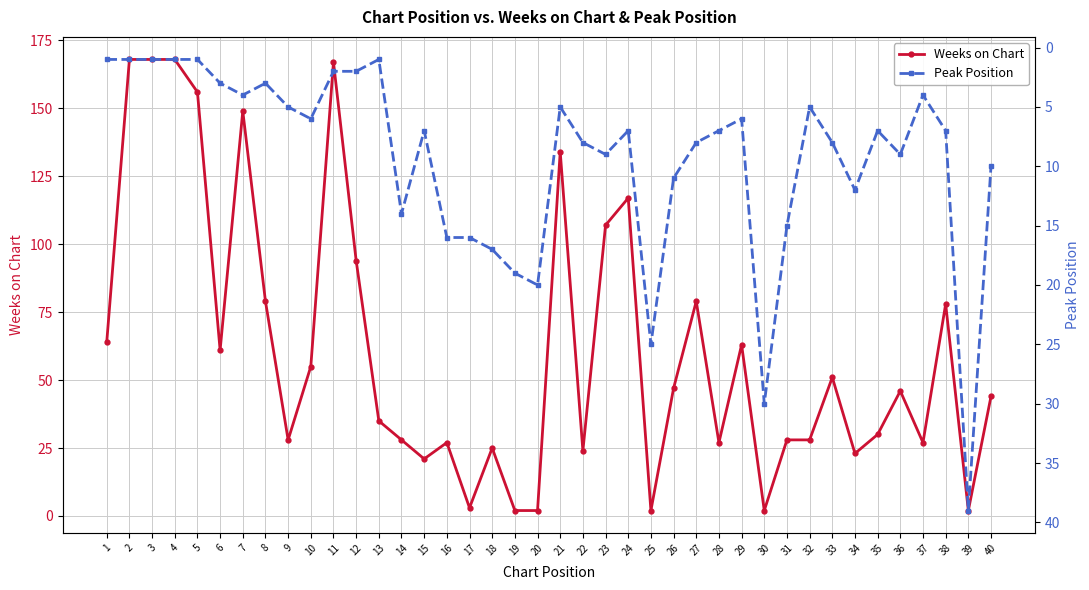

True or false: Weeks on Chart has more than 0 points higher than both neighbors.

True